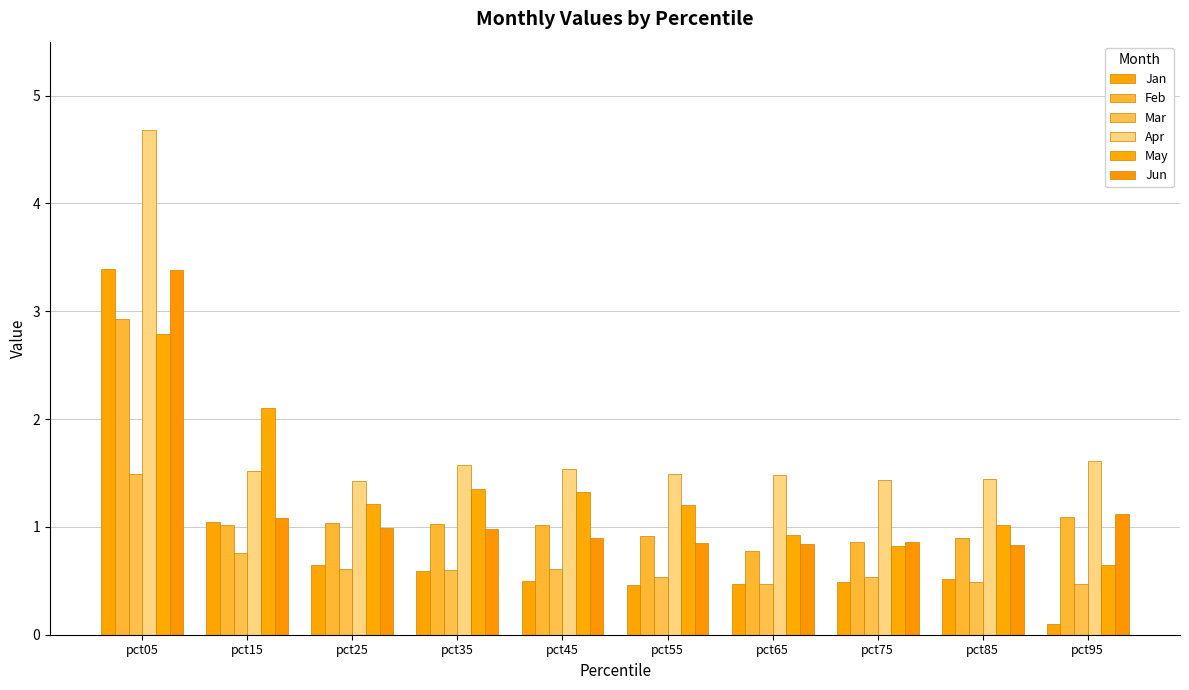

Where is Jun nearest to the value 2?

pct95